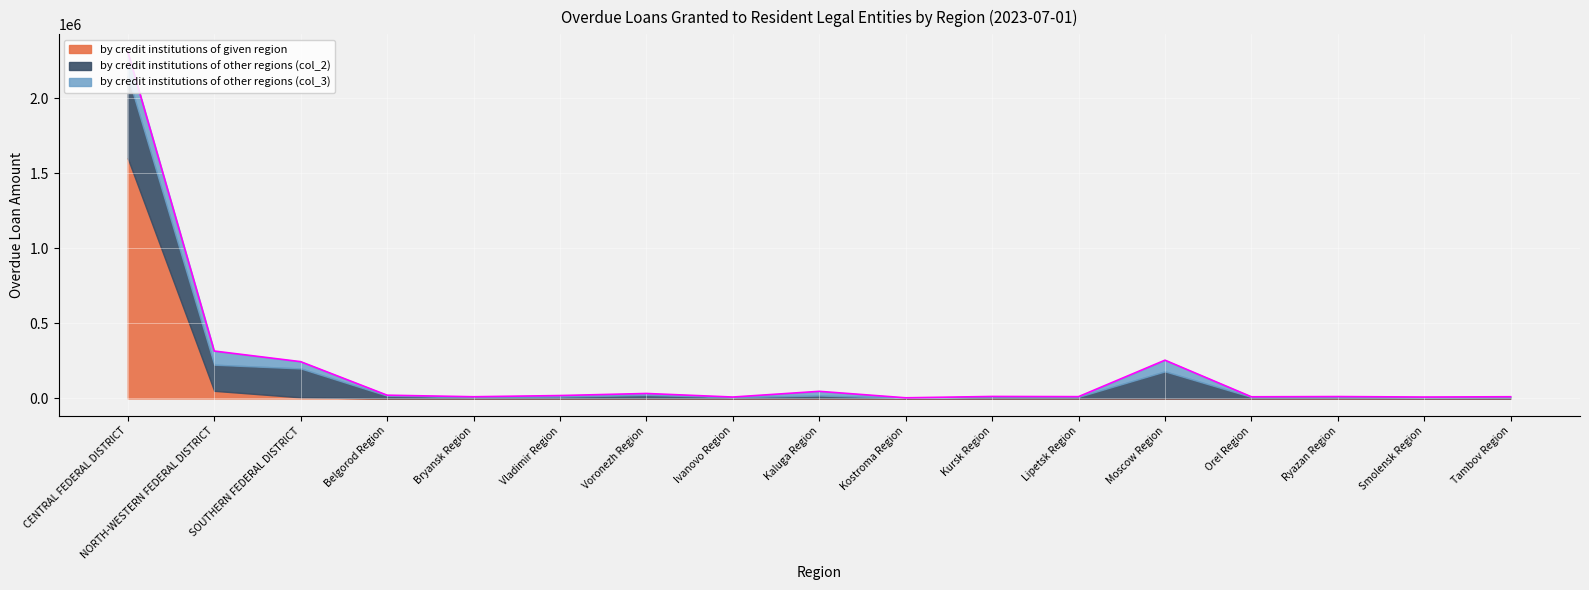

Rank the series by their average value, from highest to lowest.

by credit institutions of given region, by credit institutions of other regions (col_2), by credit institutions of other regions (col_3)